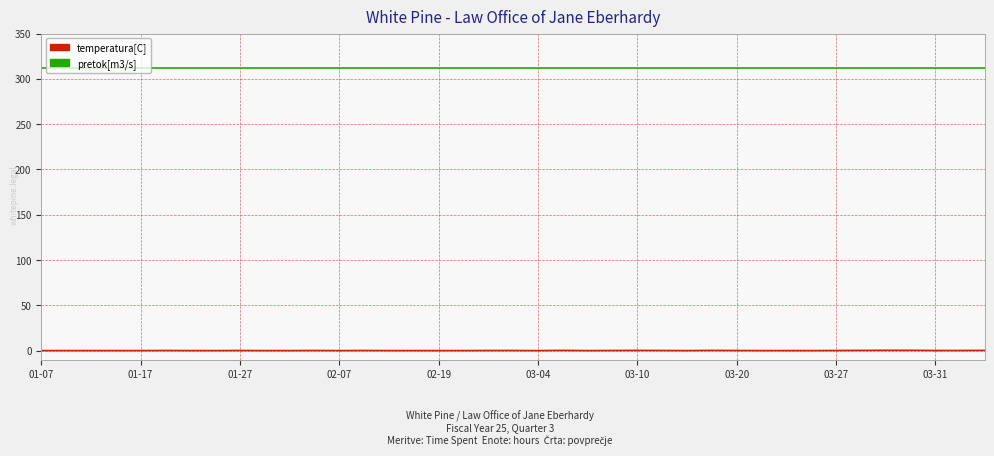

List the series in order of their overall mean, lowest first.

temperatura[C], pretok[m3/s]